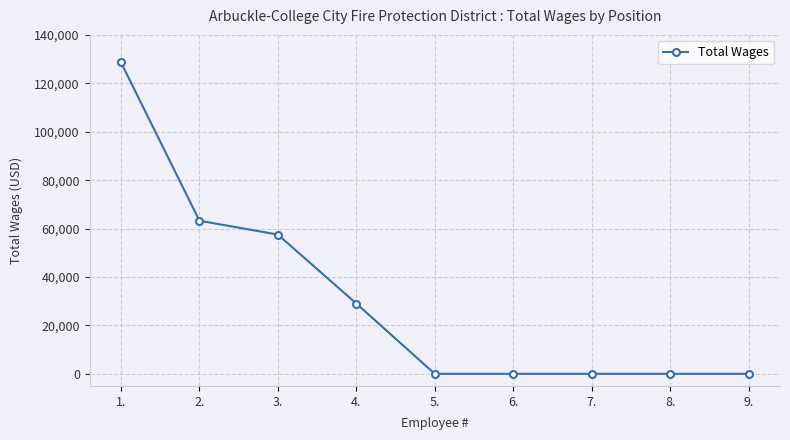

Is it true that the value at 8. is 0?

True